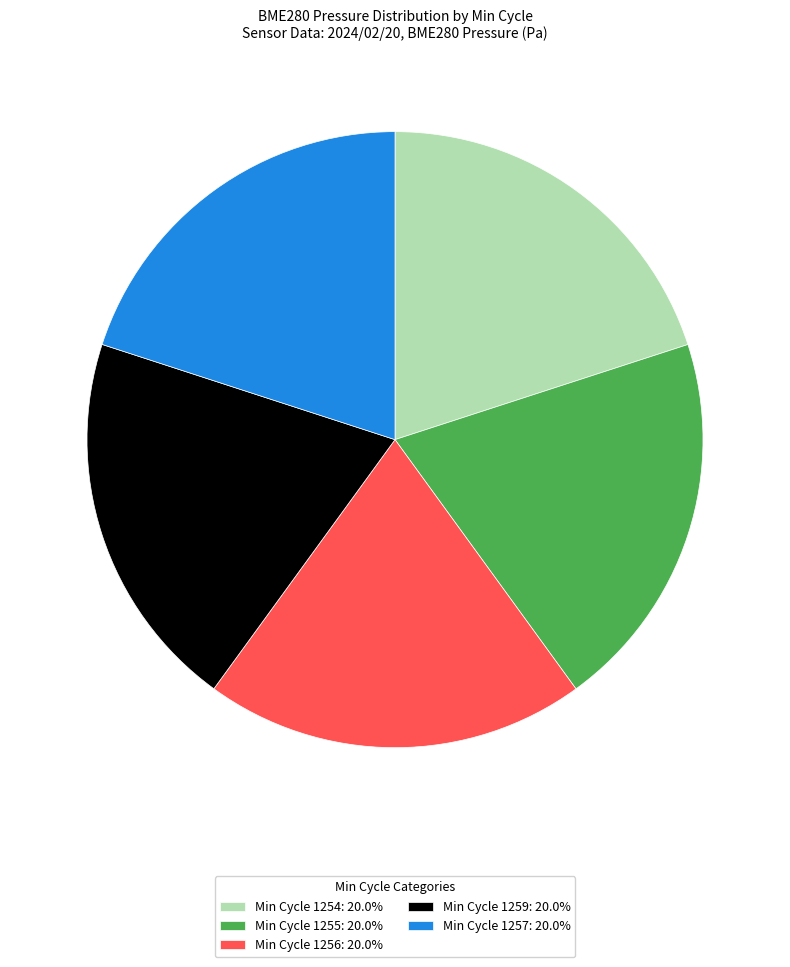

What is the ratio of the value at Min Cycle 1257: 20.0% to the value at Min Cycle 1259: 20.0%?

1.0